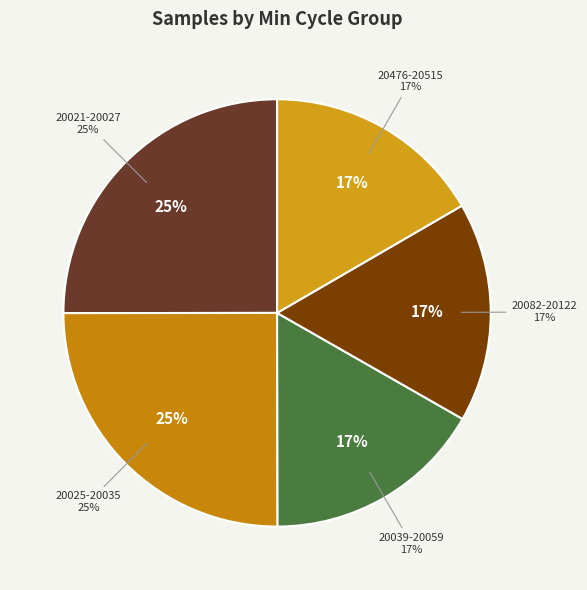

Is there a majority slice in this chart?

No